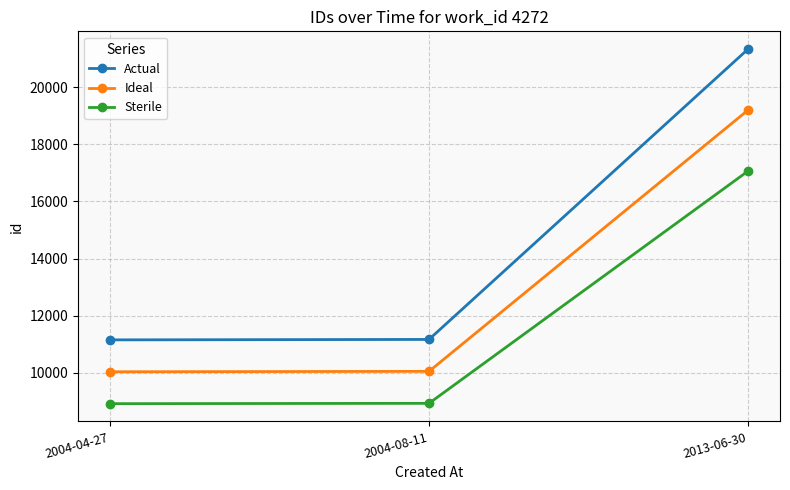

What is the sum of the Actual values at 2004-08-11 and 2013-06-30?

32503